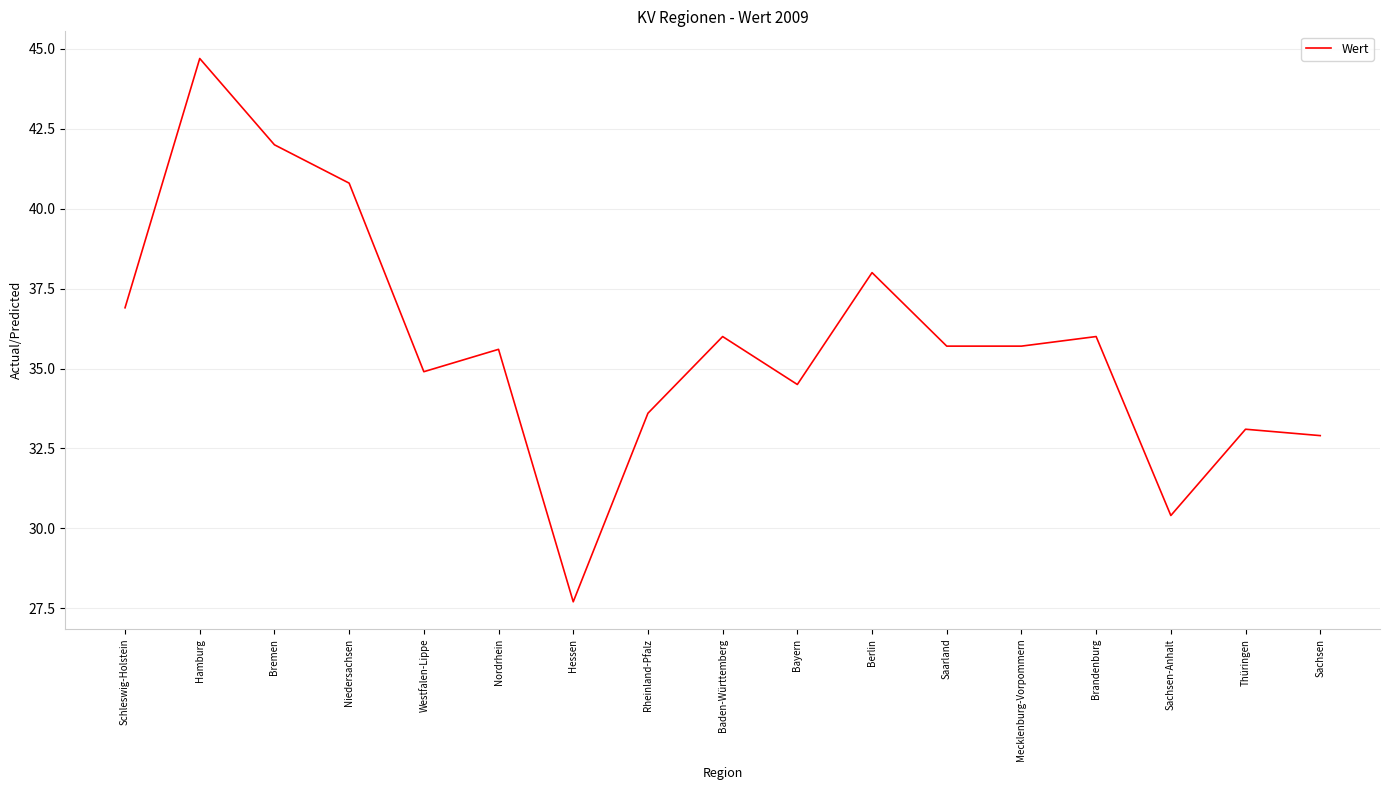

What is the sum of the values at Westfalen-Lippe and Schleswig-Holstein?

71.8